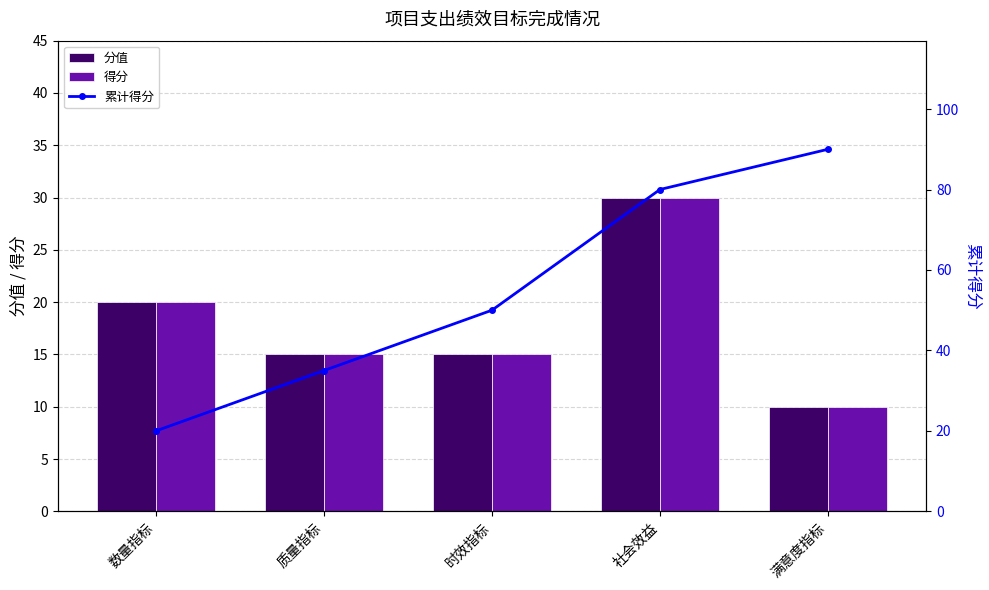

What are all the series names shown in the legend?

分值, 得分, 累计得分